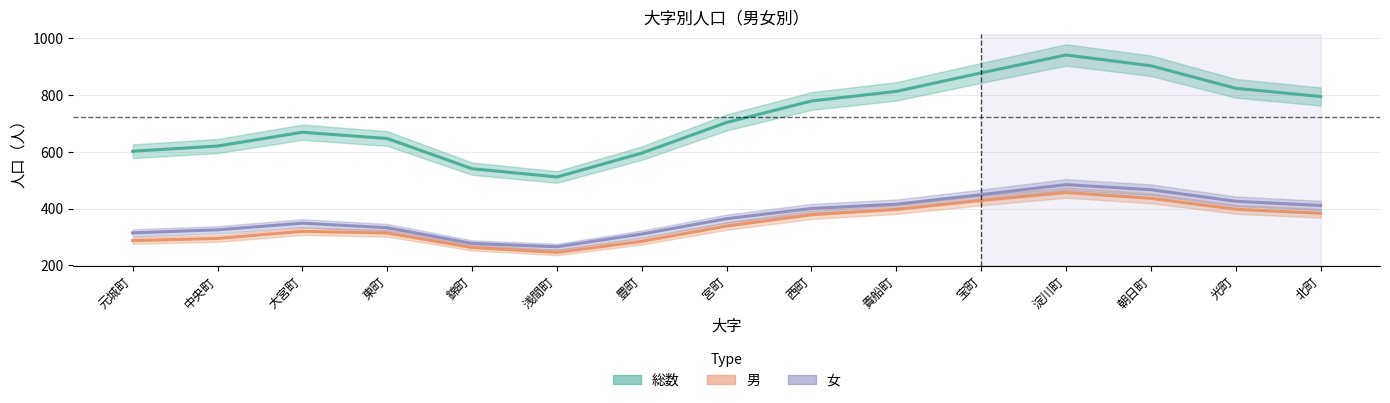

What is the value of the 総数 point at the 8th from the left?

703.2